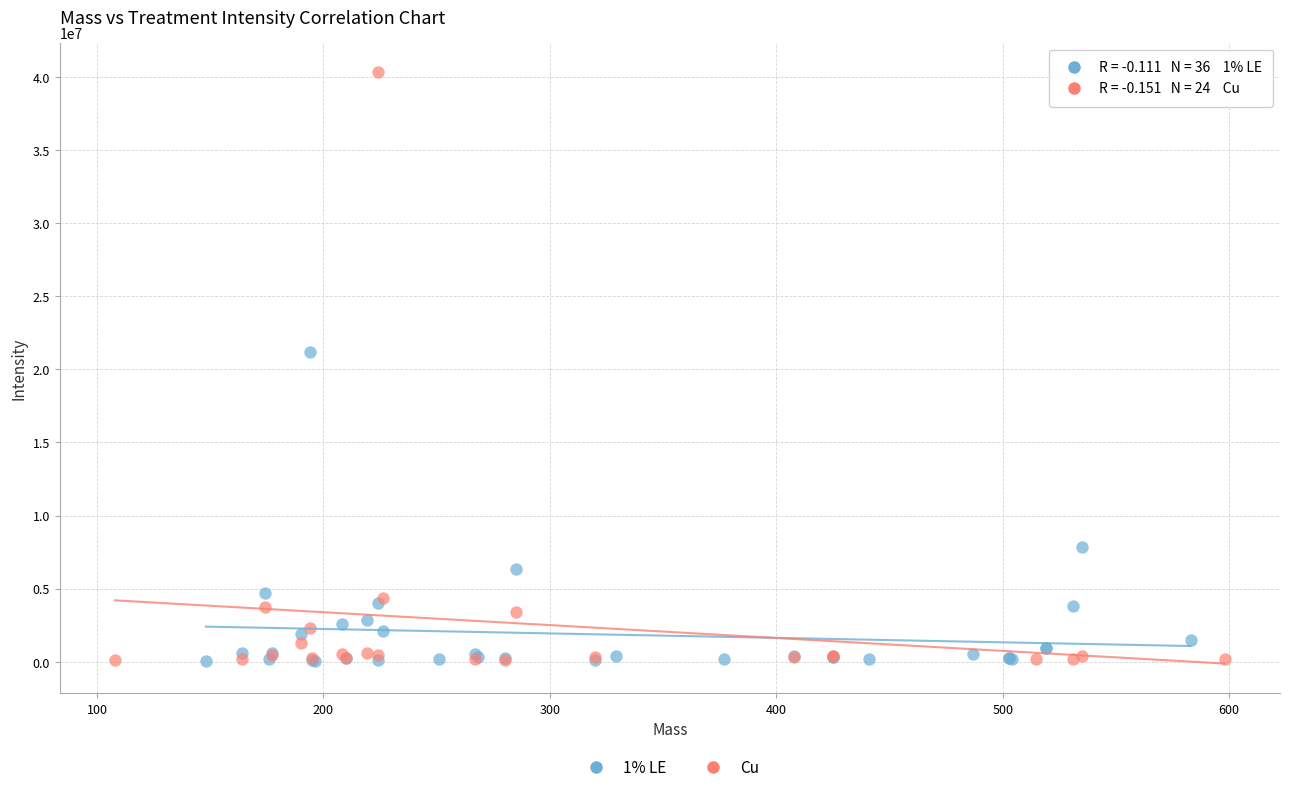

Which series contains the highest Y value?

Cu